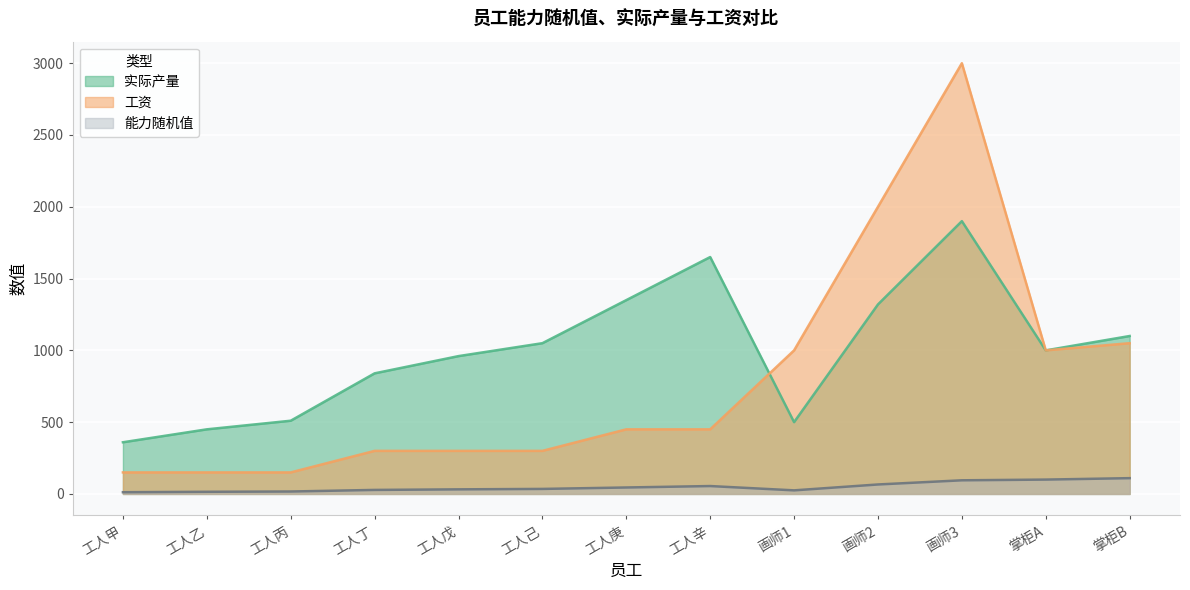

The 能力随机值 series shows 10 at 工人丁. True or false?

False